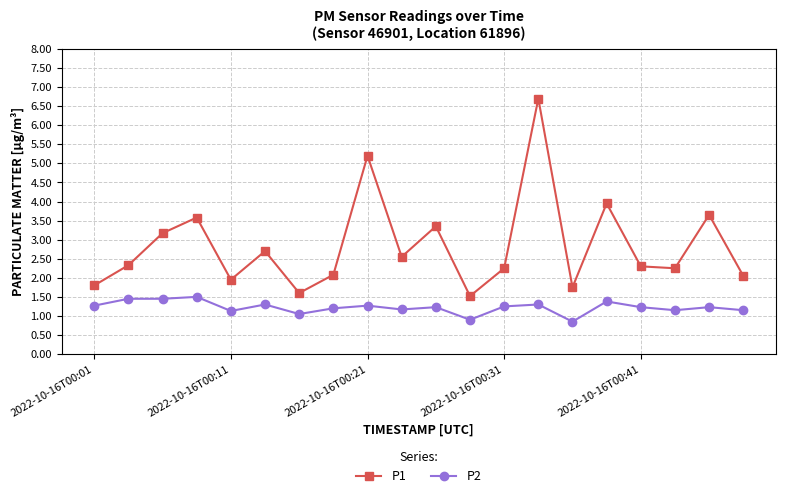

Which series has the widest spread of values?

P1